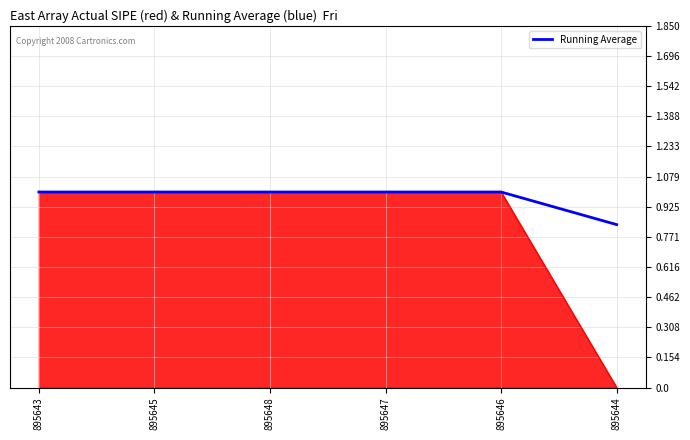

The value at 895646 is 0.3. True or false?

False